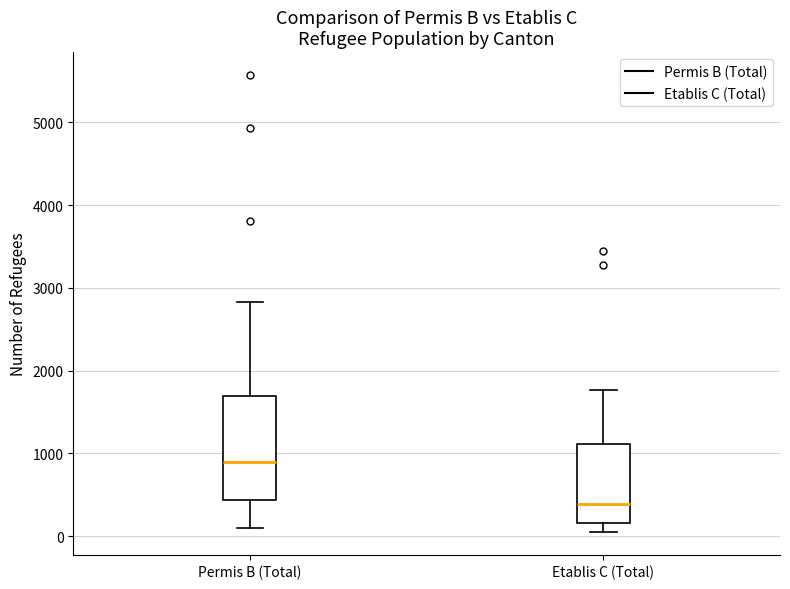

Where is the upper edge of the box for Etablis C (Total) on the y-axis? The values are not printed on the chart, so give them approximately, as read against the axis.

1100